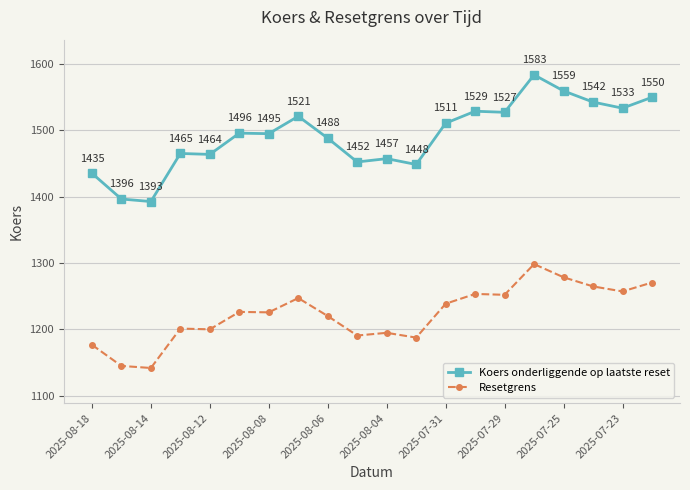

What is the maximum value shown in the chart?

1583.4